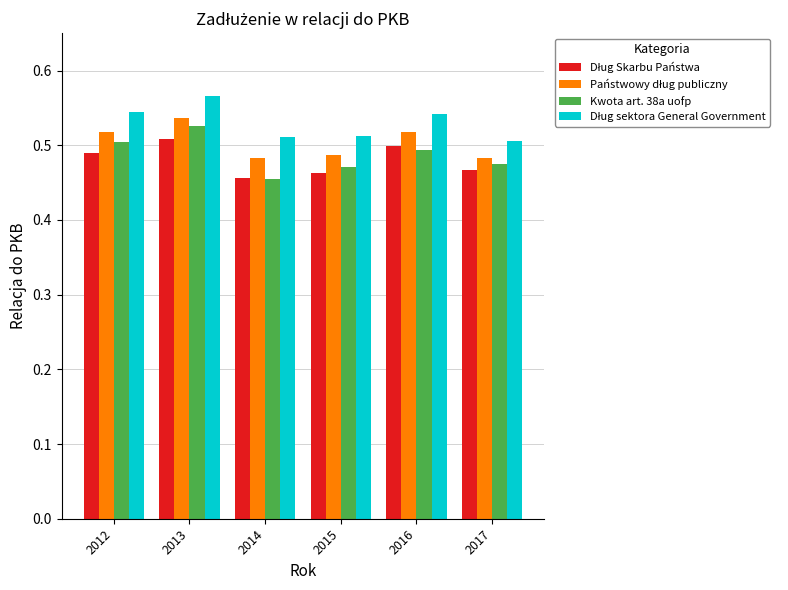

Where is Kwota art. 38a uofp nearest to the value 0?

2014